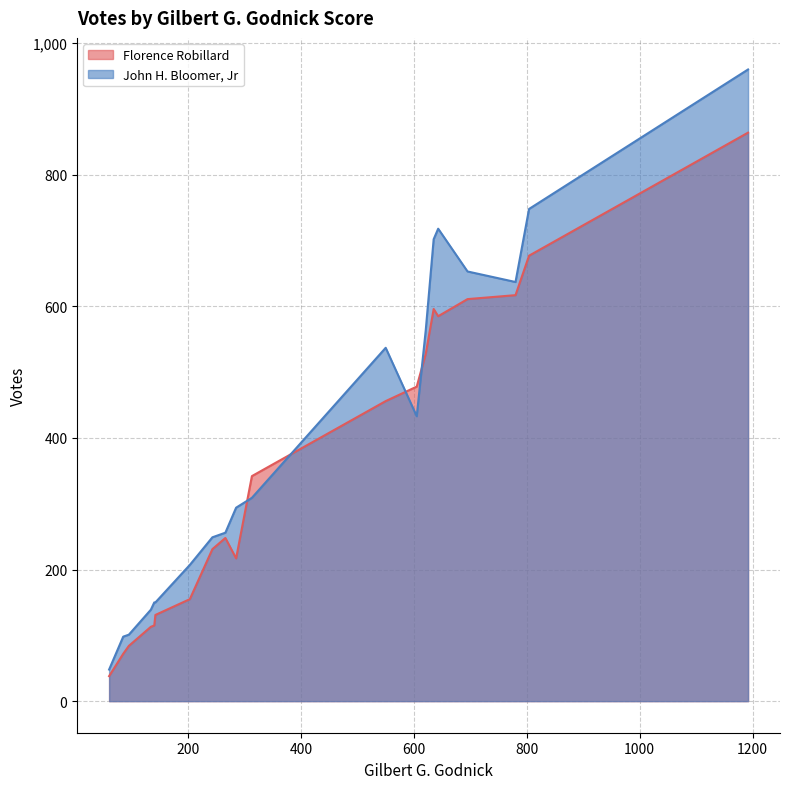

What is the difference between the maximum and minimum values in the John H. Bloomer, Jr series?

912